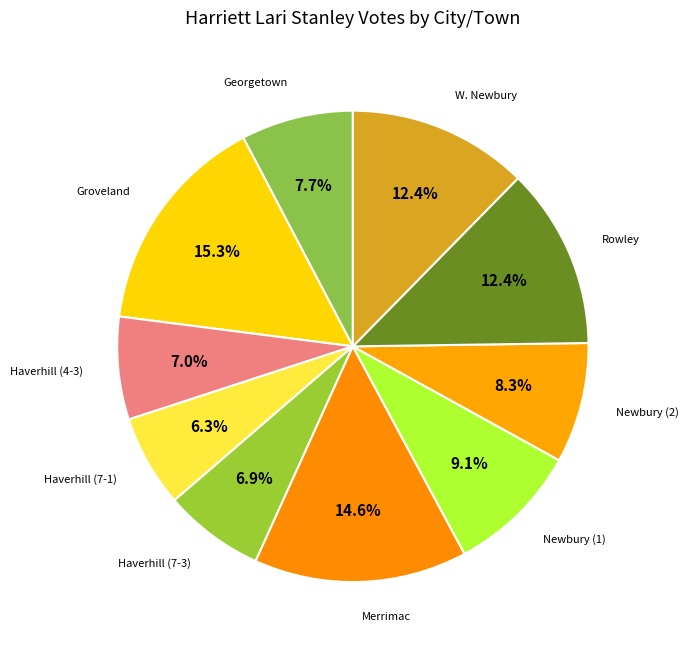

How many slices are in this pie chart?

10